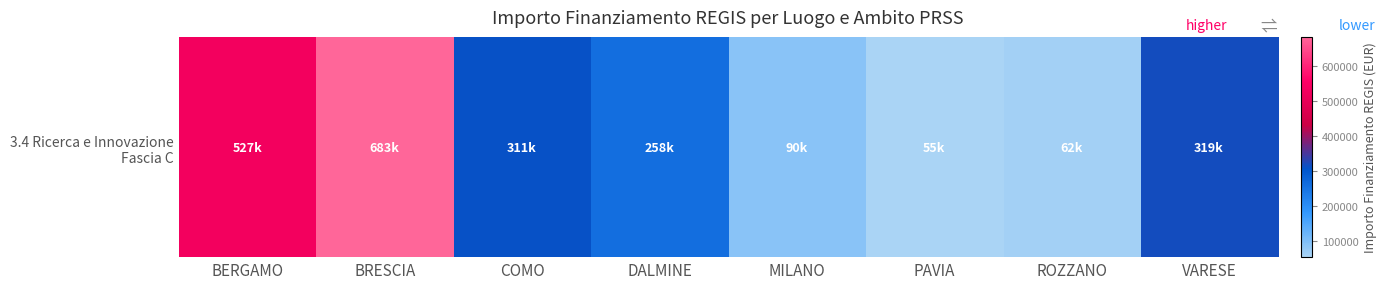

Reading left to right, list all the values displayed in this chart.

527175.5	682502.5	311137.0	258386.7	90268.6	54577.6	62062.4	319070.1